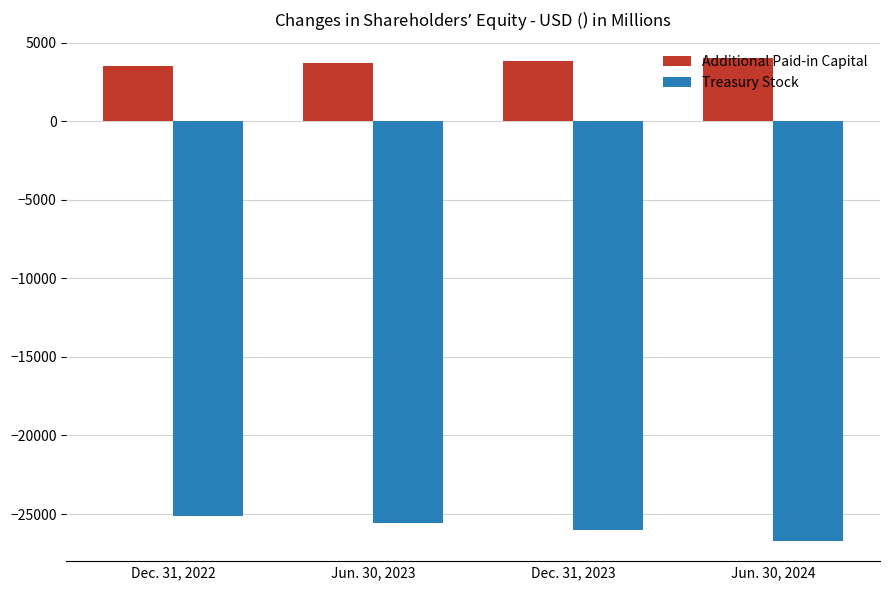

Which series has the largest range (max minus min)?

Treasury Stock